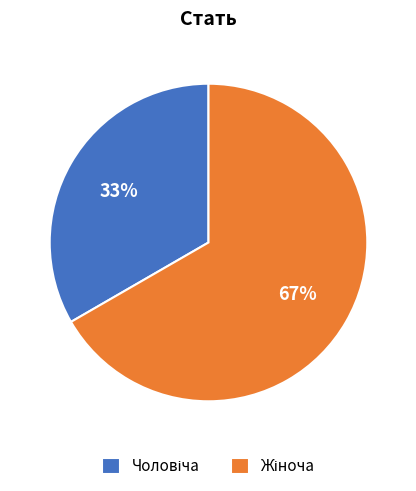

To the nearest percent, what is the average slice percentage?

50%